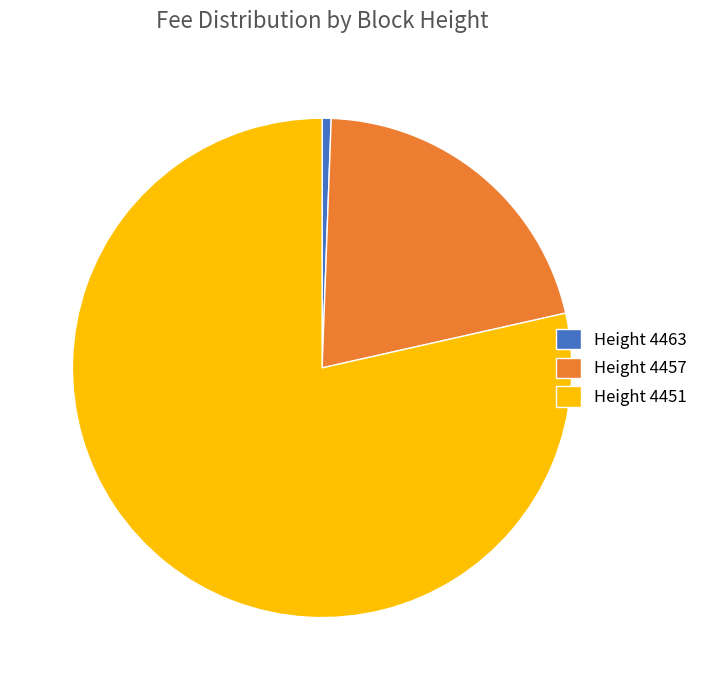

How many slices are in this pie chart?

3